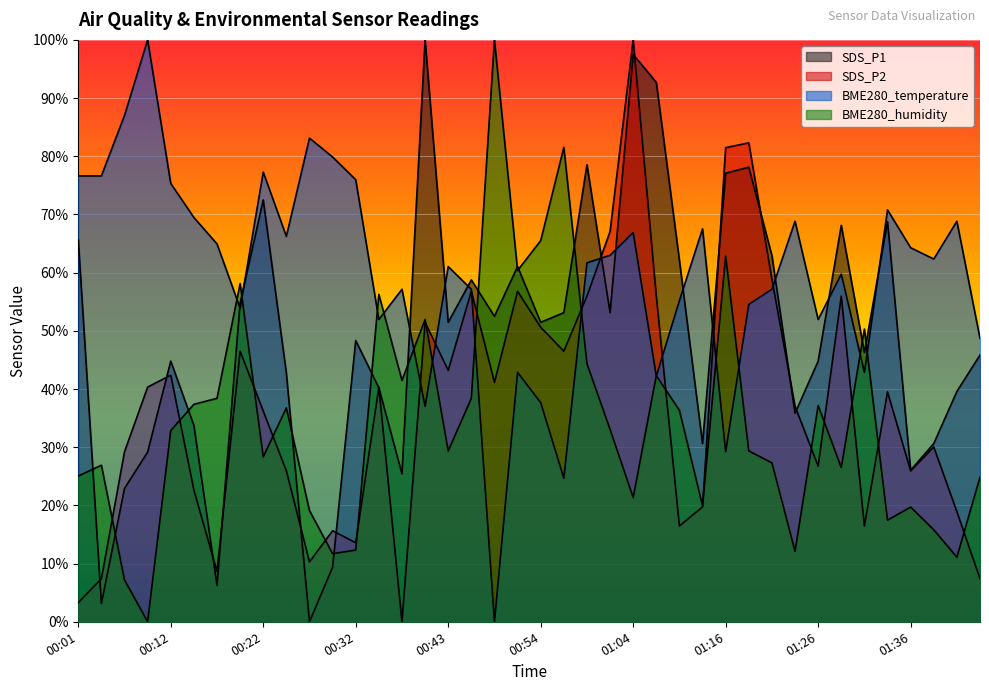

Is the value of BME280_humidity at 01:36 greater than the value of BME280_temperature at 00:04?

No